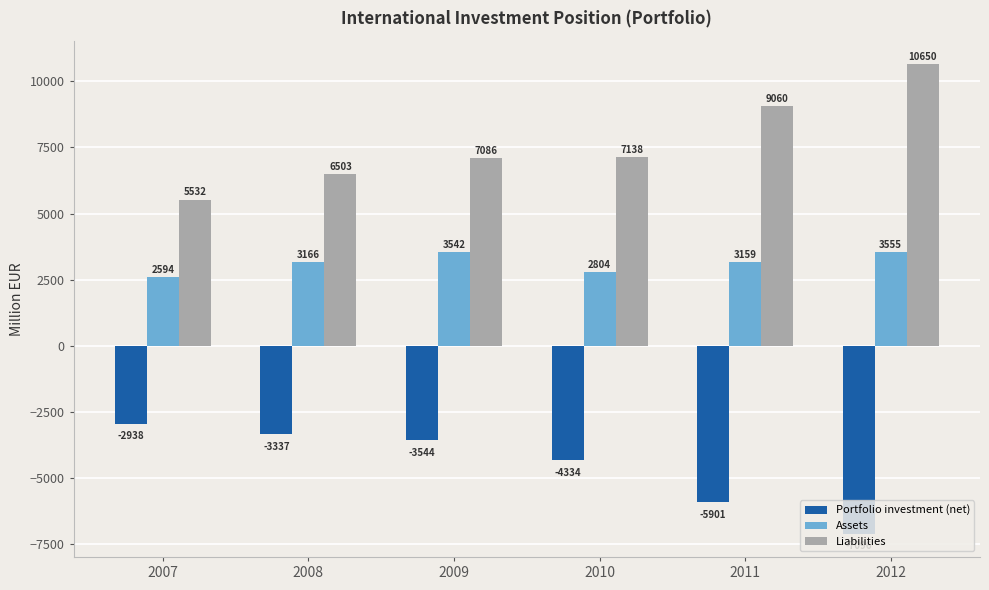

Between 2007 and 2012, which series saw the biggest shift?

Liabilities